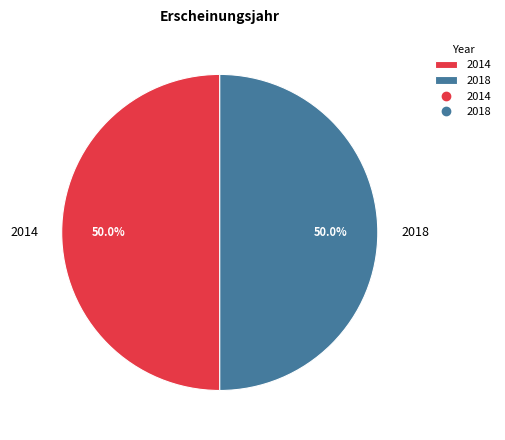

Is it true that 2014 is 58% of the pie?

False